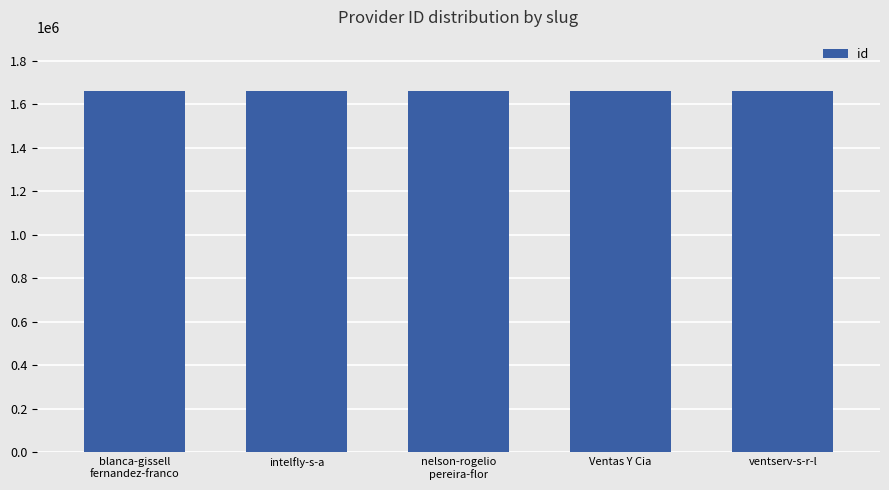

What is the label of the 3rd bar from the left?

nelson-rogelio
pereira-flor